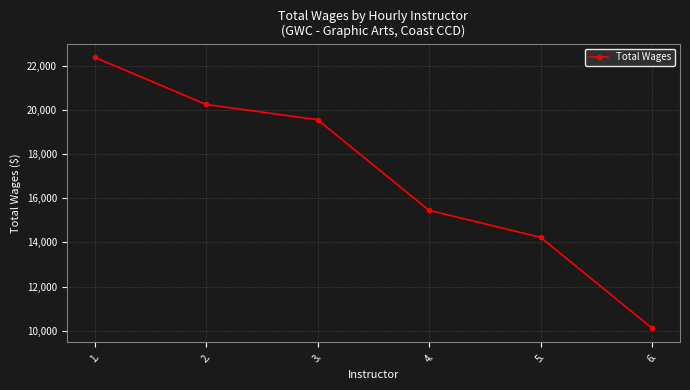

At which label does the data first exceed 19550?

1.